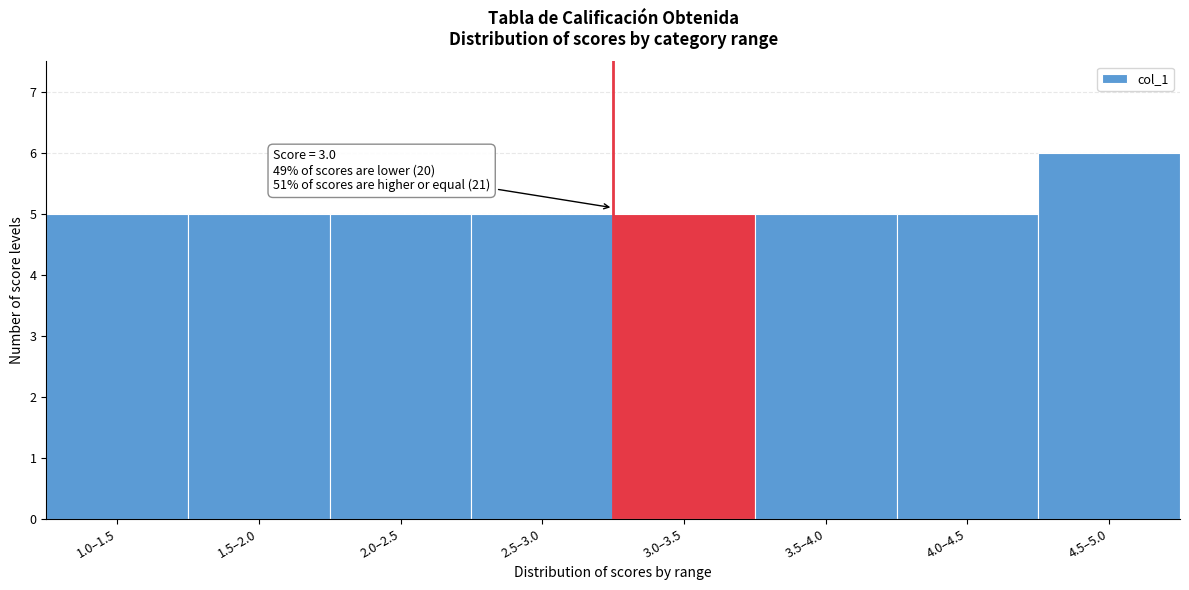

Reading right to left, extract all data points from this chart.

4.5–5.0=6	4.0–4.5=5	3.5–4.0=5	3.0–3.5=5	2.5–3.0=5	2.0–2.5=5	1.5–2.0=5	1.0–1.5=5